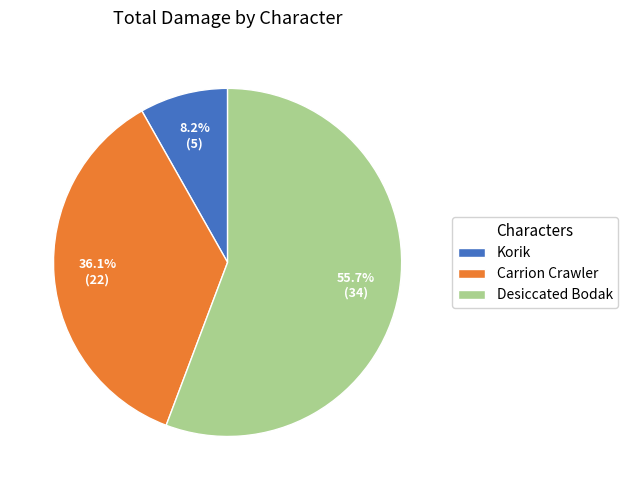

What is the smallest slice in the pie chart?

Korik